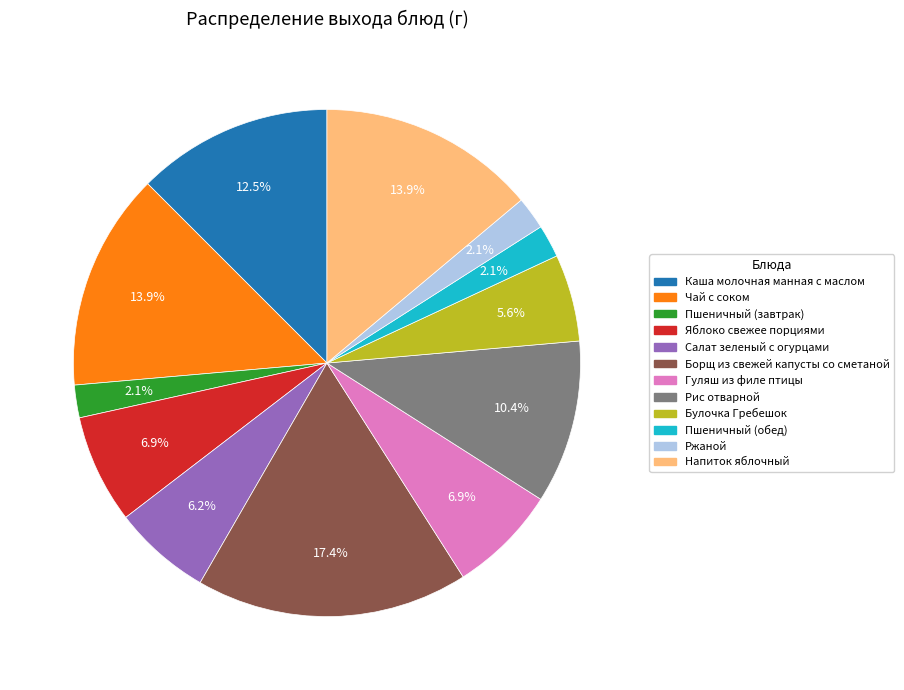

Between Салат зеленый с огурцами and Гуляш из филе птицы, which is larger?

Гуляш из филе птицы